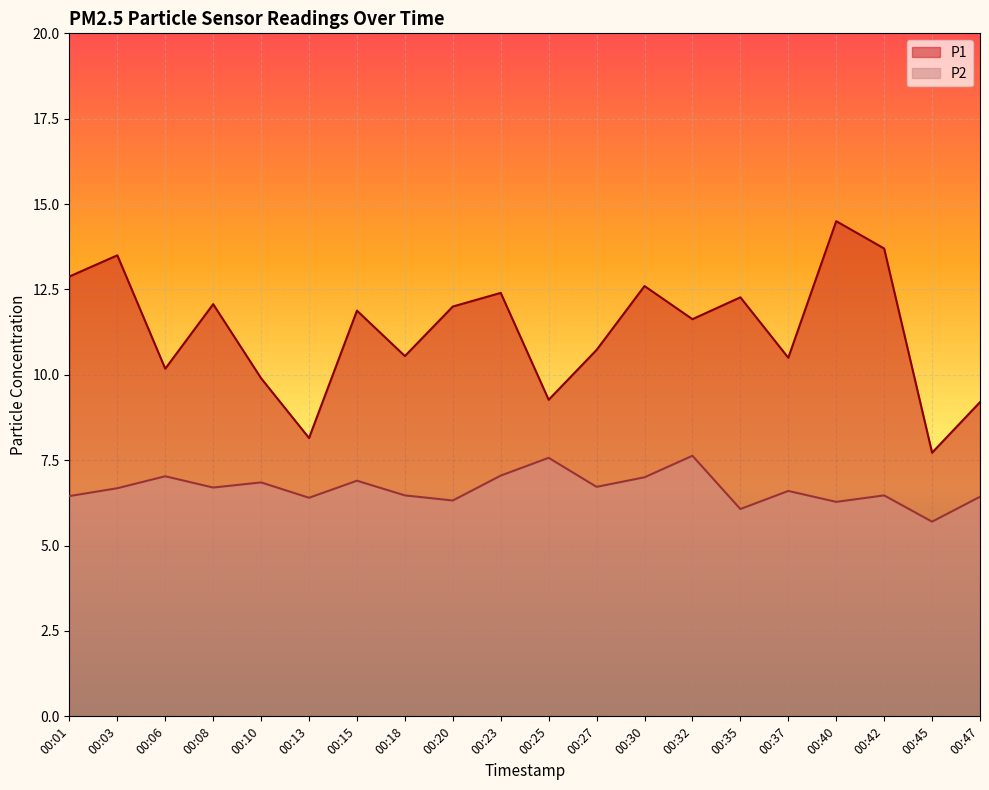

Where is P1 nearest to the value 11?

00:27